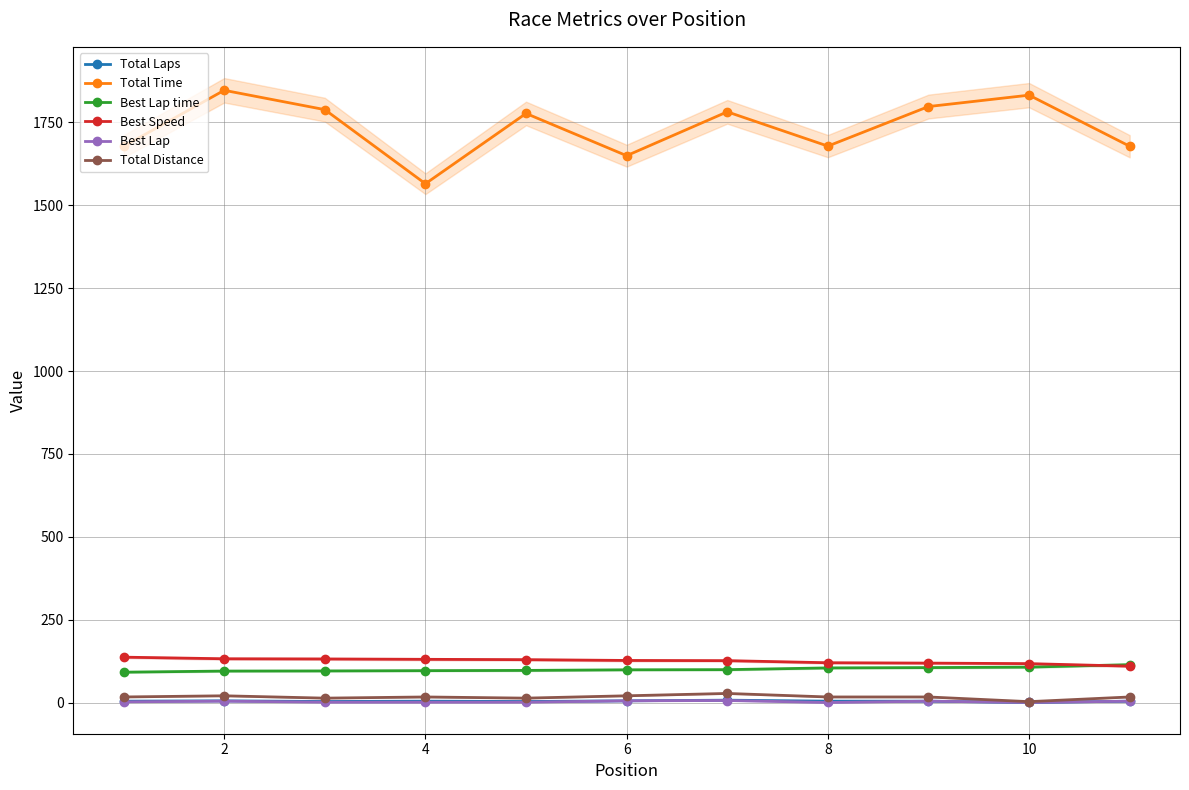

Is the value of Total Laps at 8 greater than the value of Total Time at 4?

No